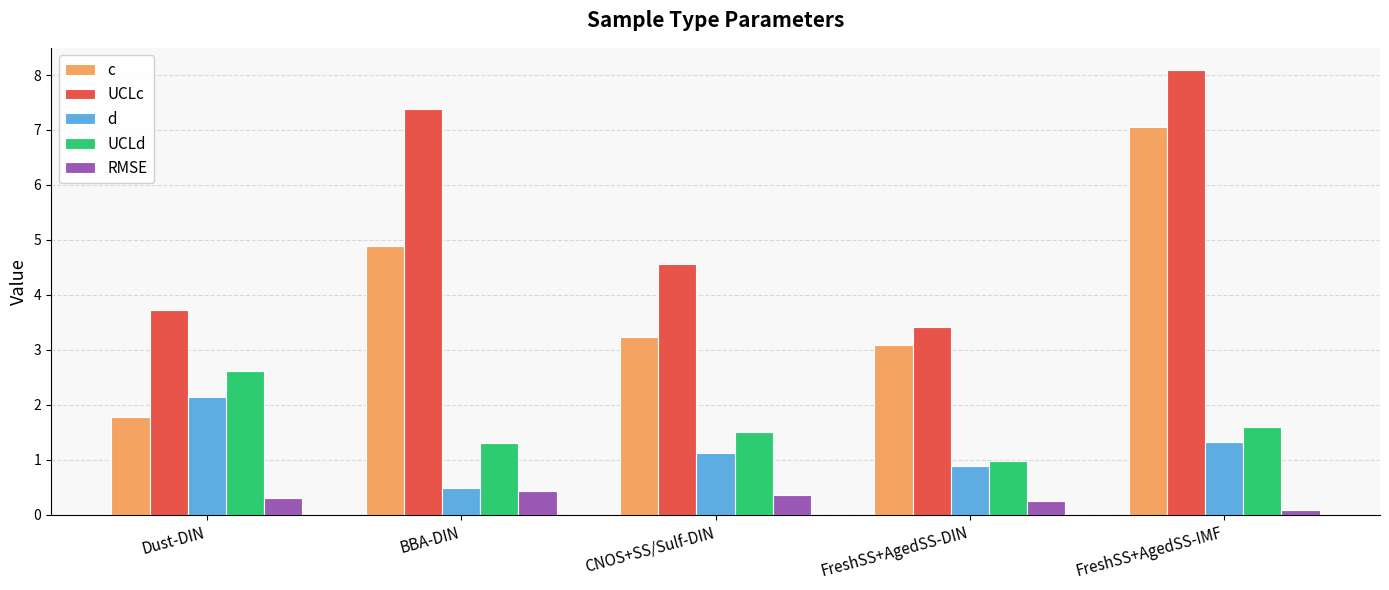

Where is RMSE nearest to the value 0?

FreshSS+AgedSS-IMF